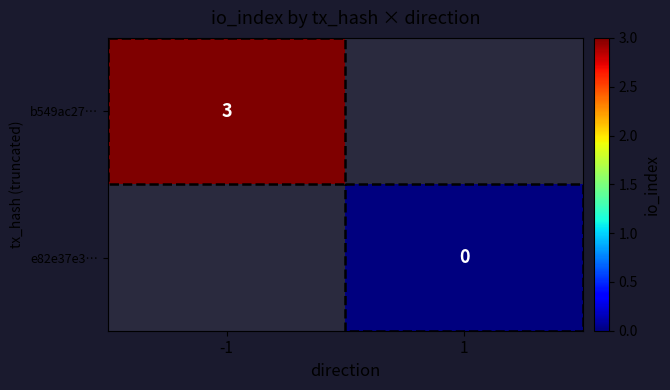

Is it true that b549ac27… equals 2 at -1?

False